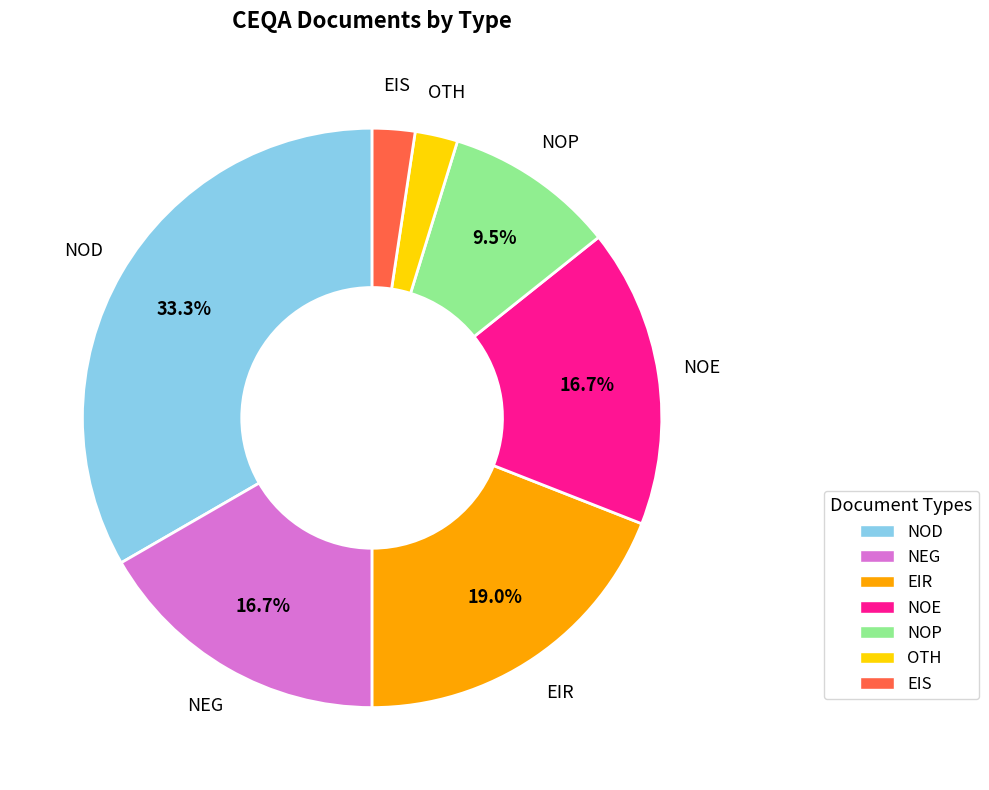

Combined, do OTH and EIS account for over 50%?

No